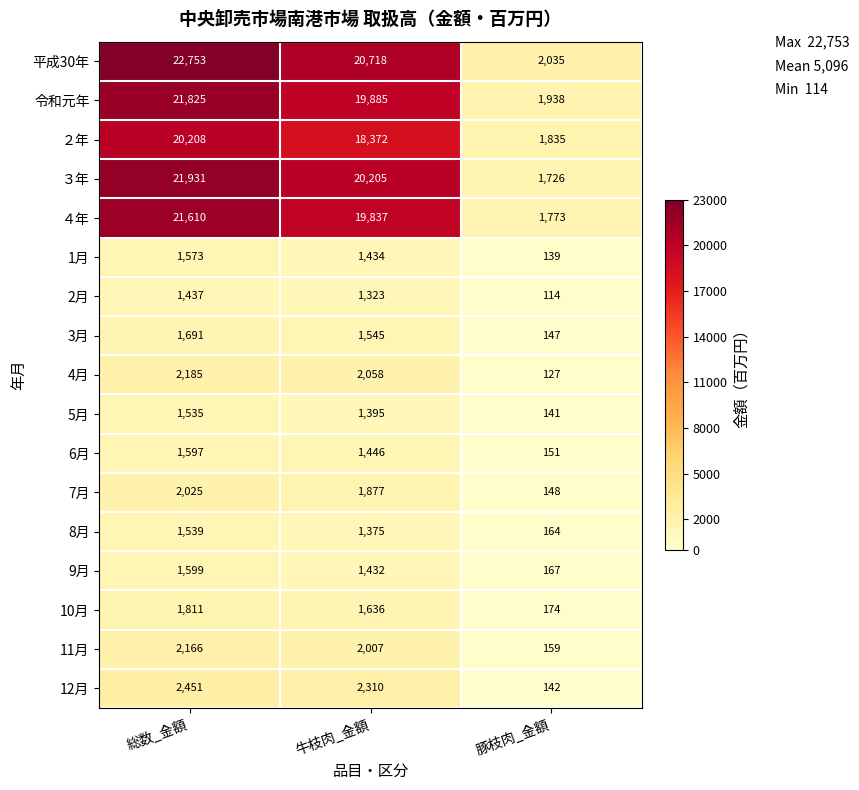

At which label does 7月 reach its peak?

総数_金額